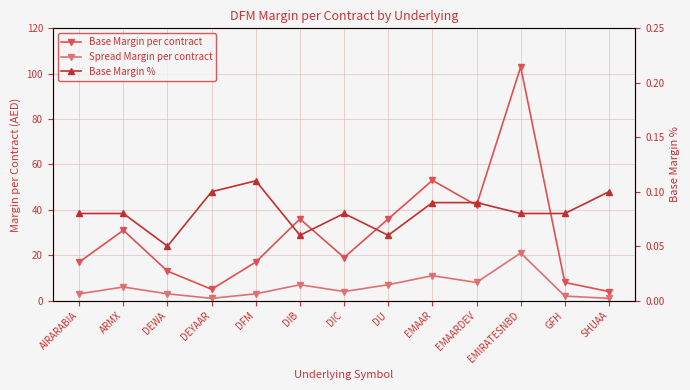

Is it true that Base Margin per contract equals 62.8 at DIB?

False